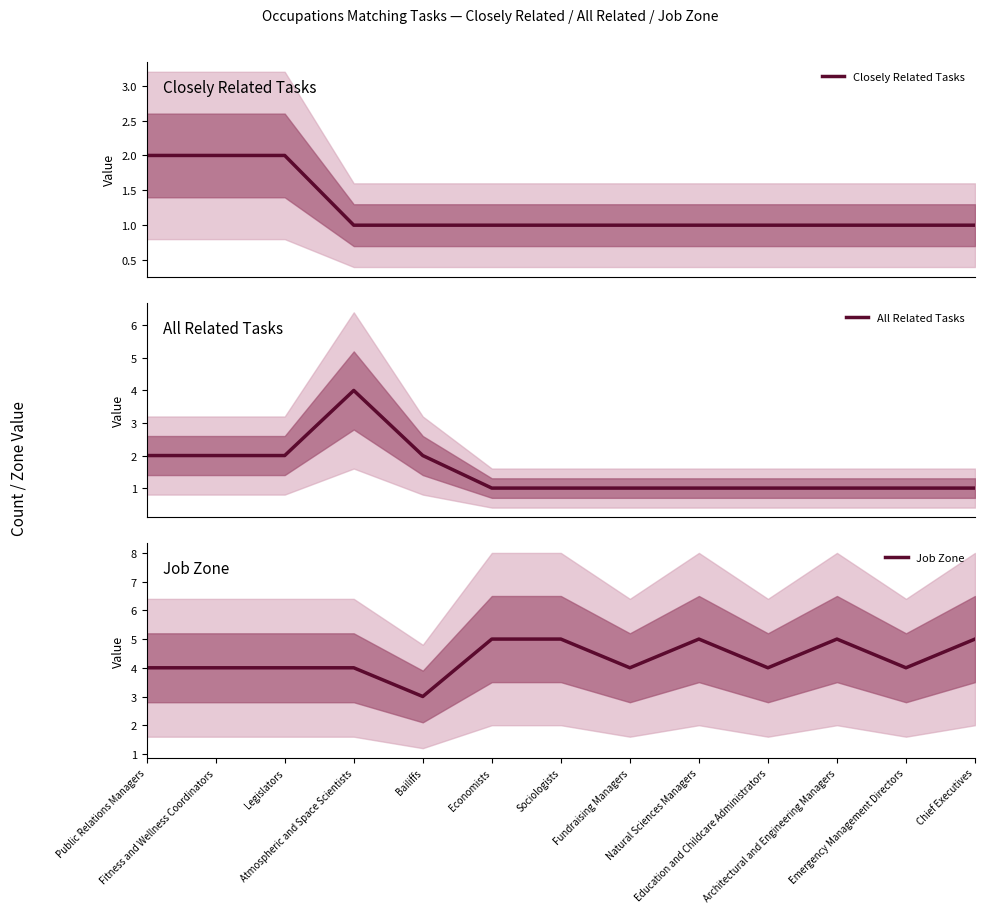

What is the spread (max minus min) of values at Public Relations Managers?

2